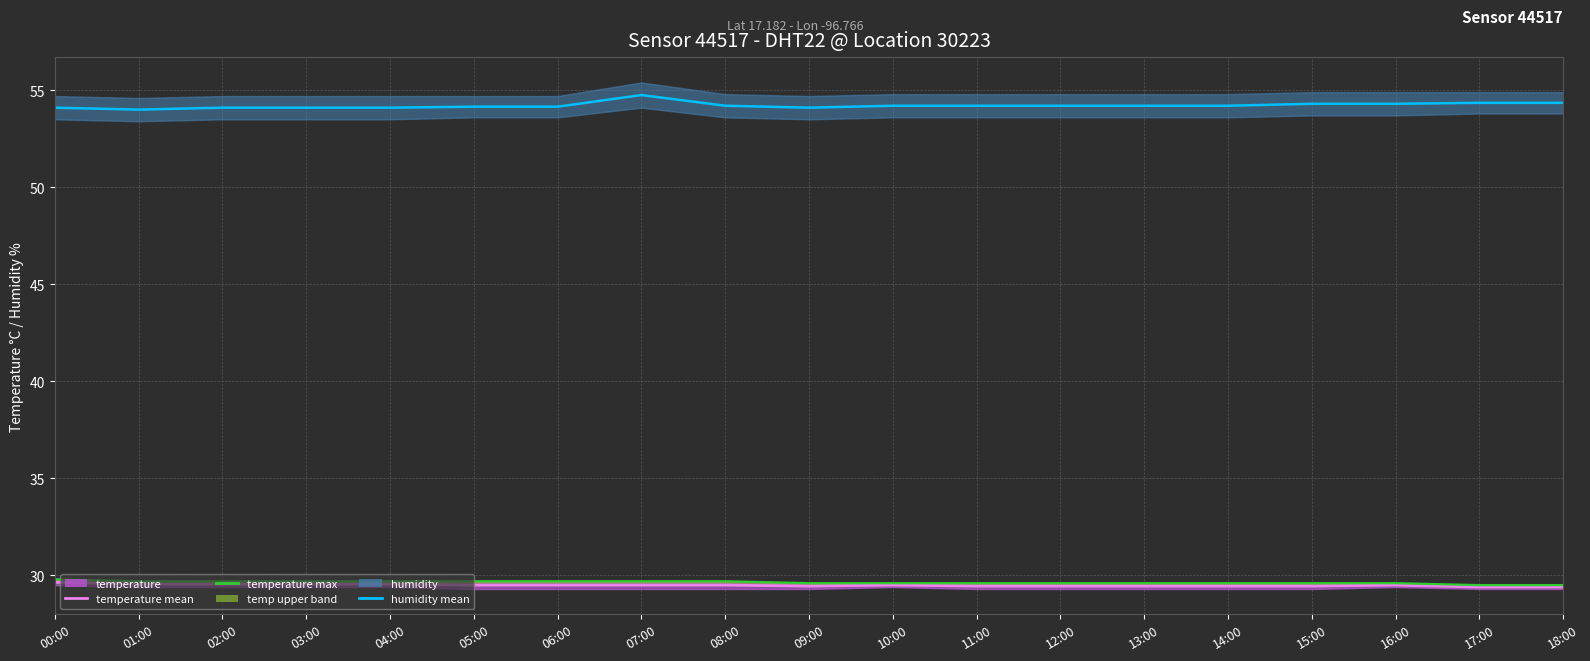

What is the average value of the temperature max series?

29.6